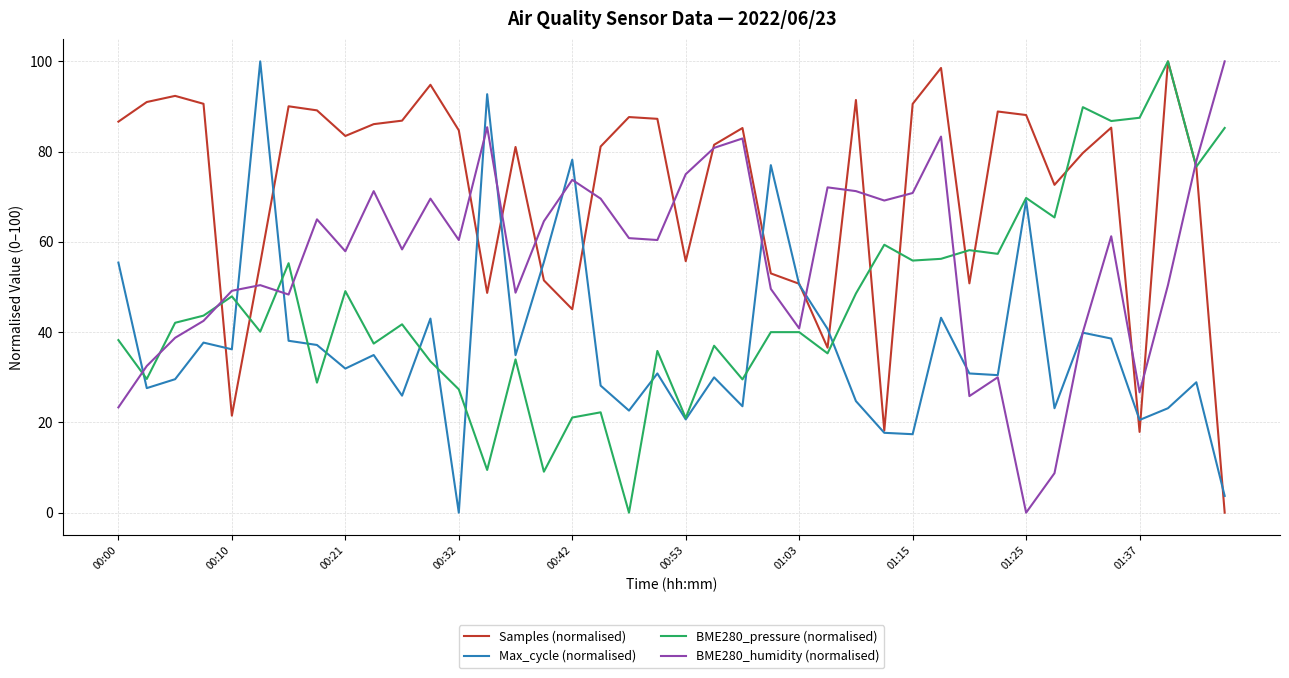

Which series has the largest total across all categories?

Samples (normalised)